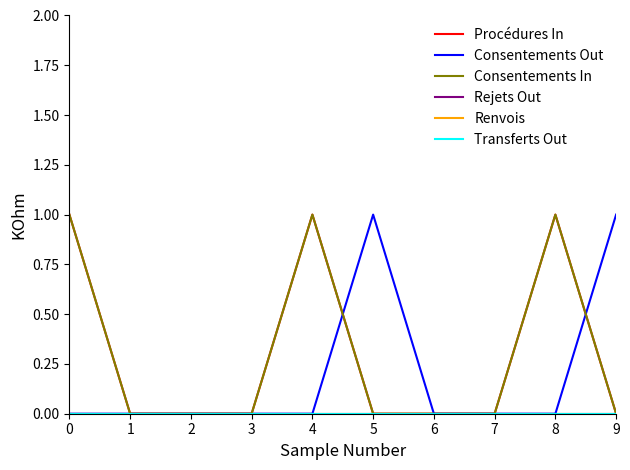

How many lines are shown in the chart?

6